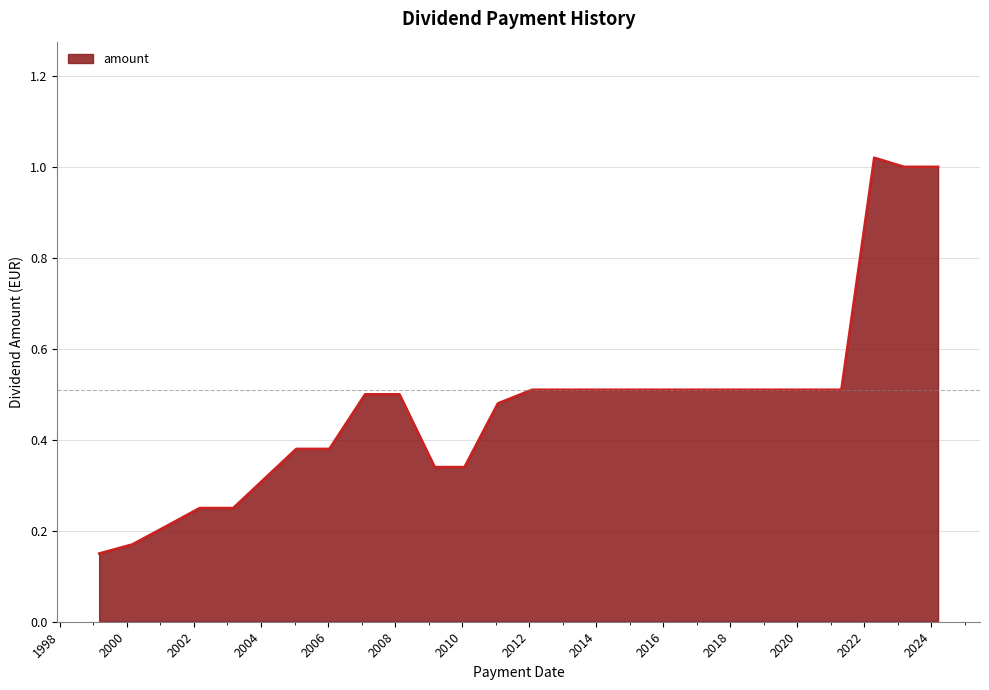

What is the difference between the maximum and minimum values?

0.9